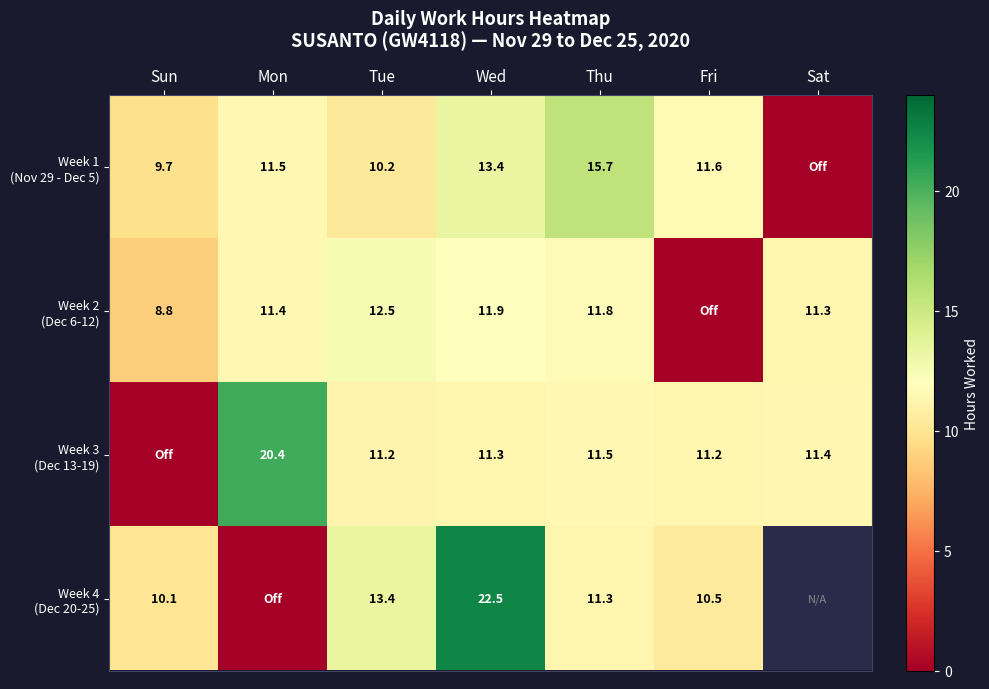

At which label is Week 2 (Dec 6-12) closest to 6?

Sun